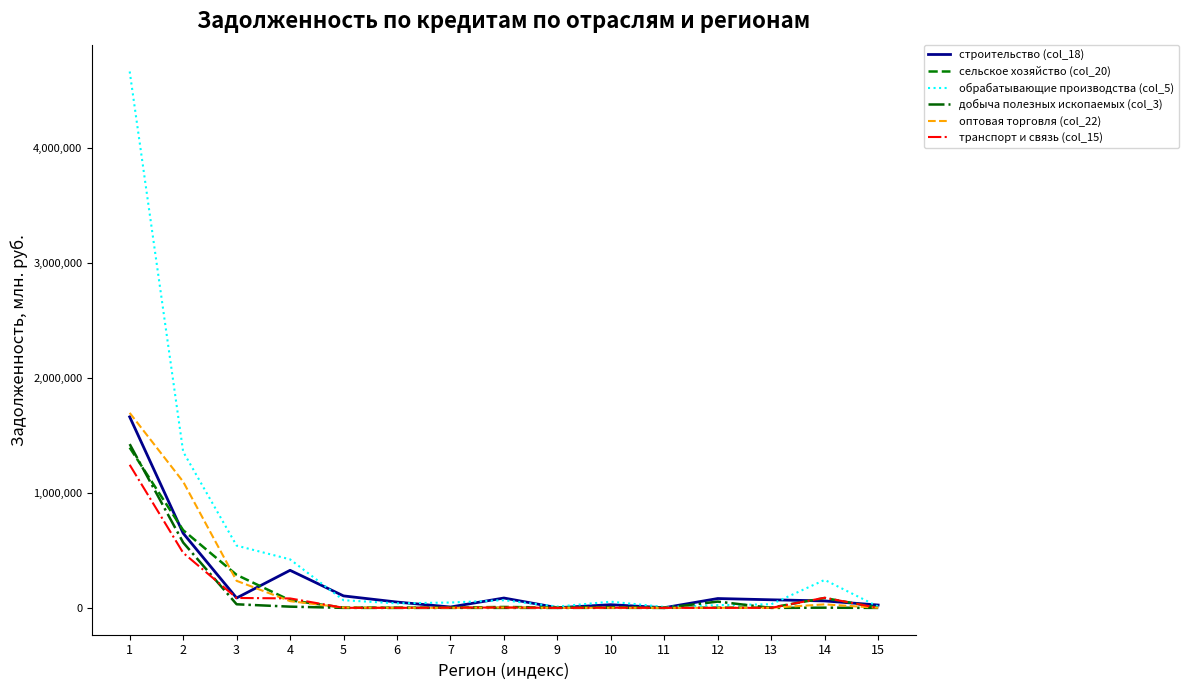

What is the maximum value shown in the chart?

4664307